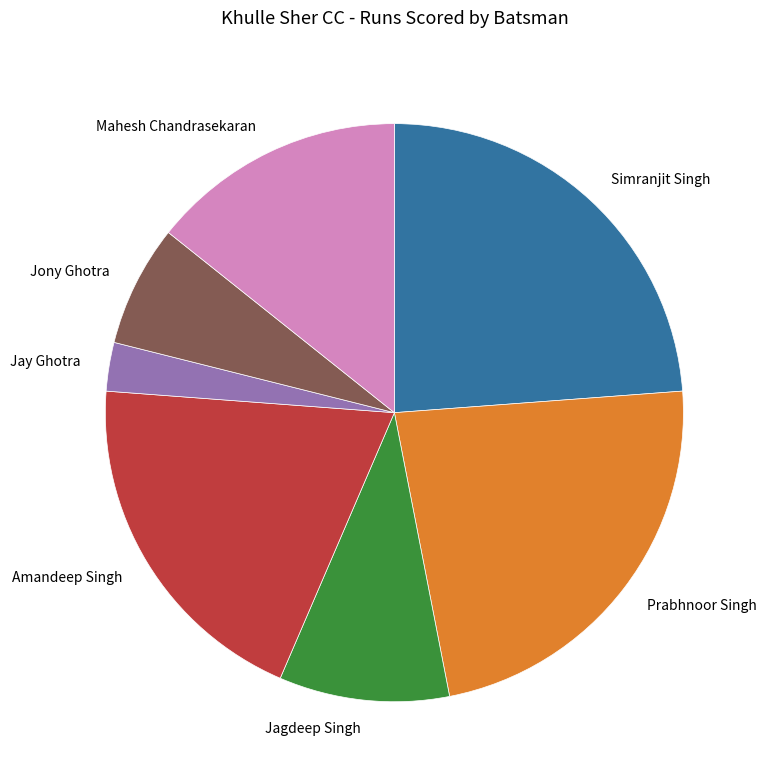

True or false: Simranjit Singh accounts for 24% of the total.

True